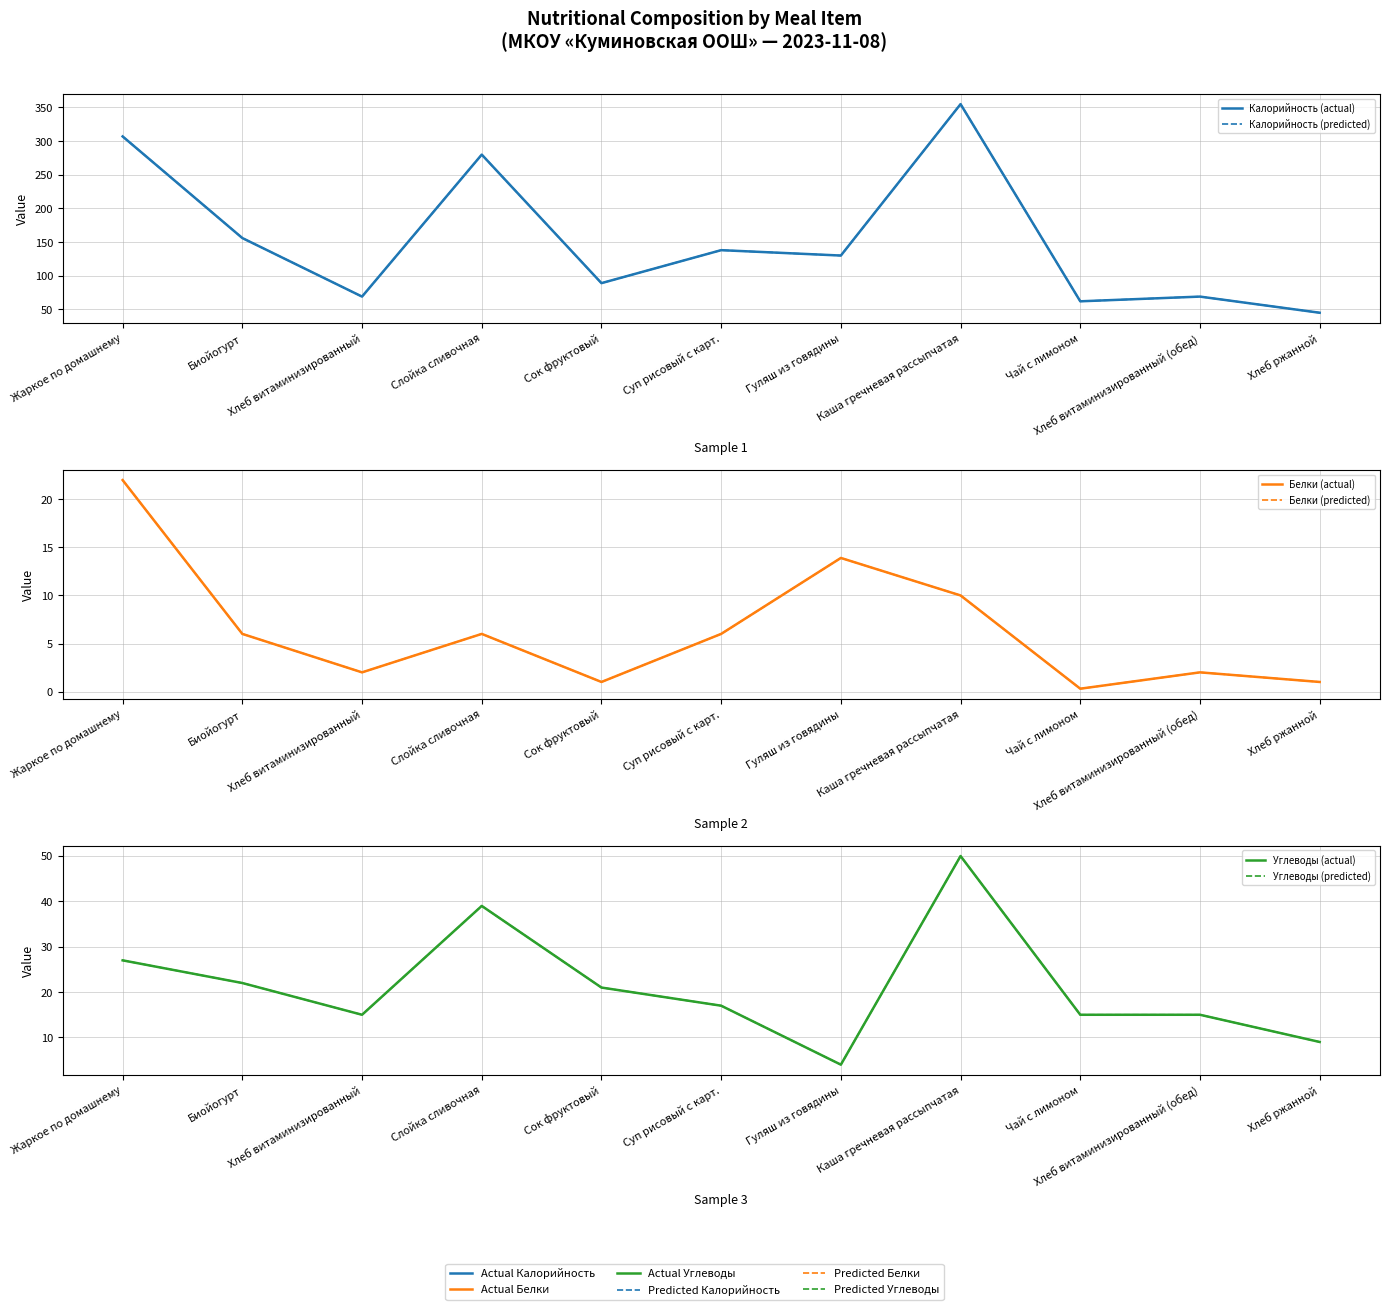

Which series has the largest range (max minus min)?

Калорийность (actual)